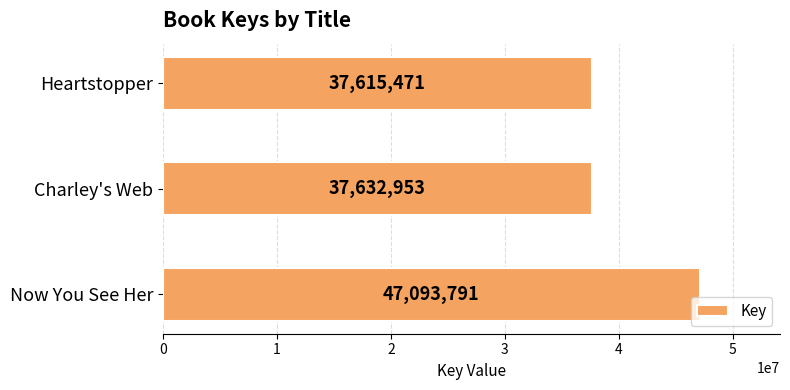

Rank the categories by value from lowest to highest.

Heartstopper, Charley's Web, Now You See Her